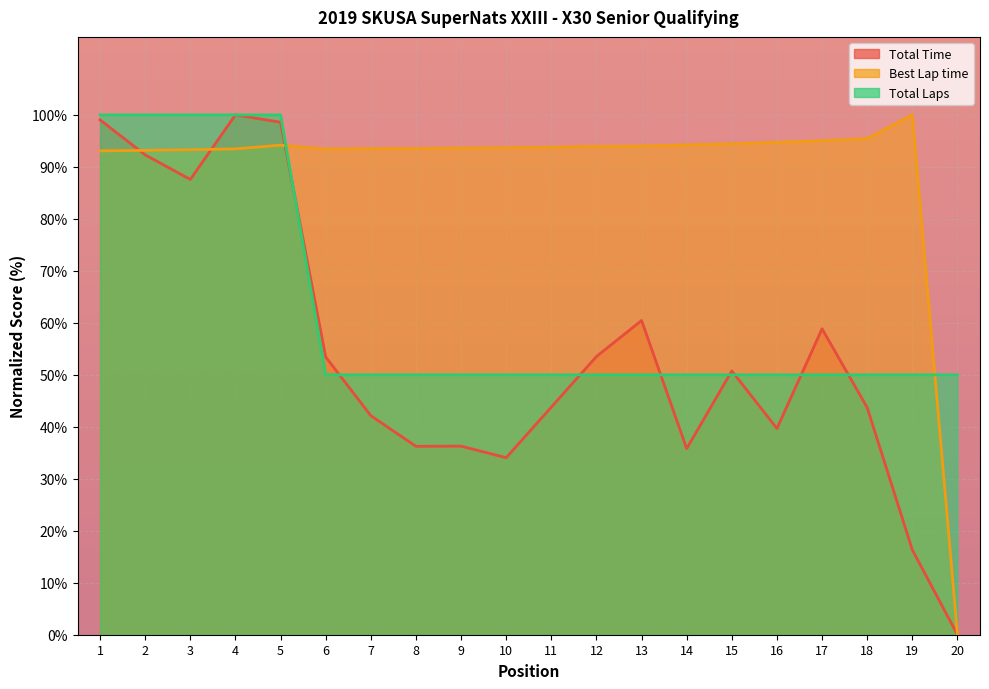

Reading left to right, list all the values displayed in this chart.

Total Time: 99.0	92.3	87.6	100.0	98.6	53.4	42.1	36.2	36.3	34.1	43.8	53.5	60.4	35.8	50.7	39.7	58.8	43.7	16.3	0.0
Best Lap time: 93.1	93.2	93.3	93.5	94.2	93.4	93.5	93.5	93.6	93.7	93.8	93.9	94.0	94.2	94.4	94.7	95.0	95.4	100.0	0.0
Total Laps: 100.0	100.0	100.0	100.0	100.0	50.0	50.0	50.0	50.0	50.0	50.0	50.0	50.0	50.0	50.0	50.0	50.0	50.0	50.0	50.0